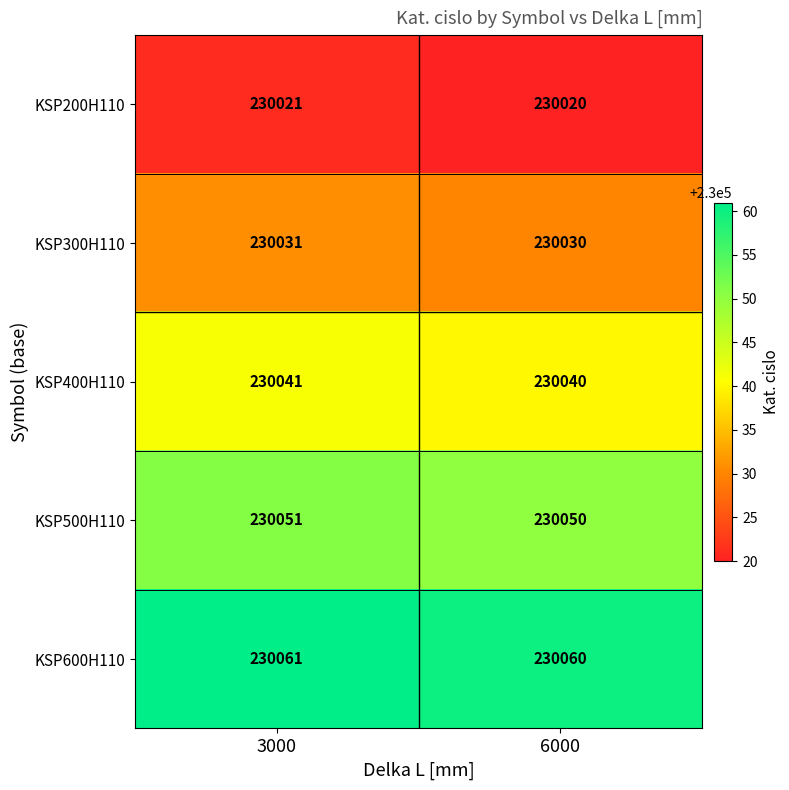

What value does the KSP600H110 series have at 3000?

230061